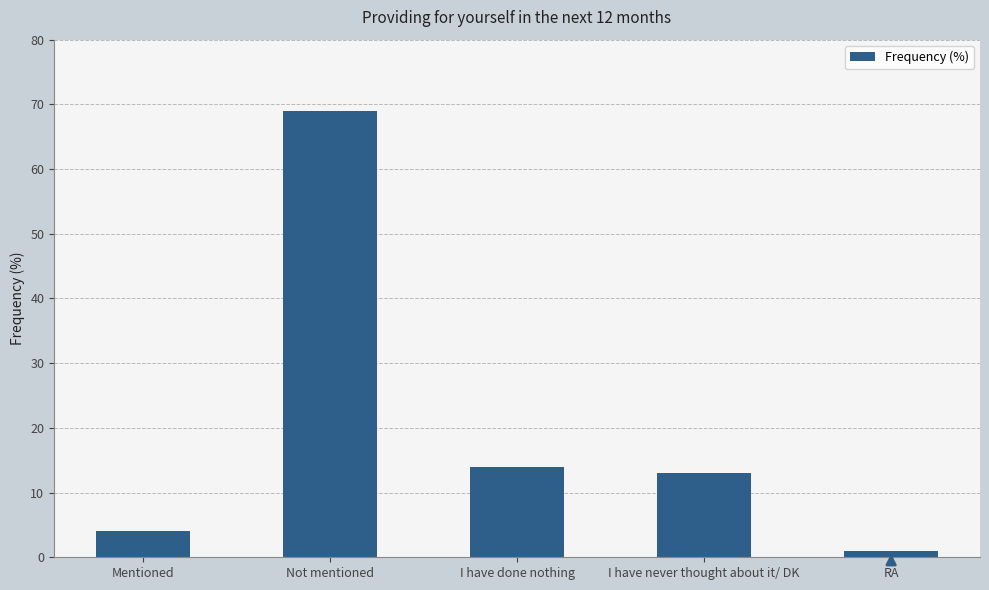

At which label is the value closest to 35?

I have done nothing